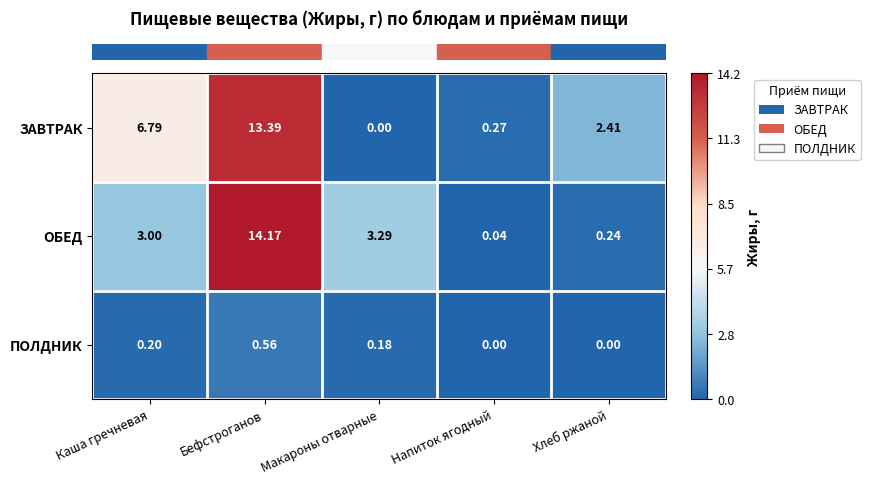

Which category has the highest value in the ОБЕД series?

Бефстроганов